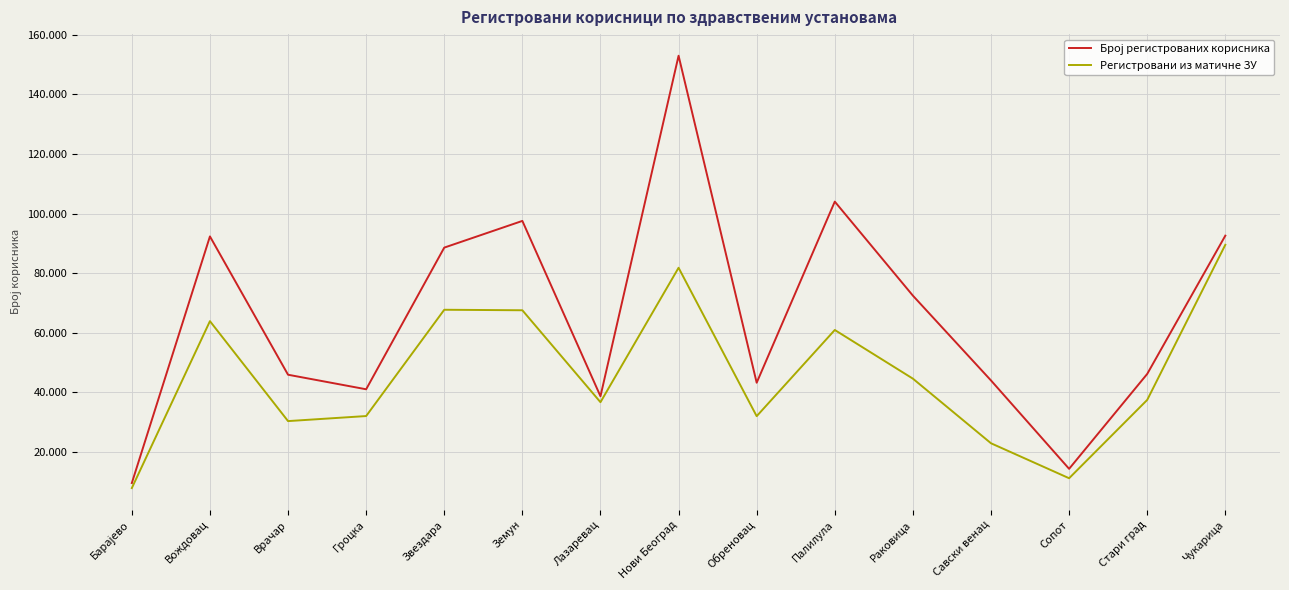

Does the chart display data point markers on the line(s)?

No